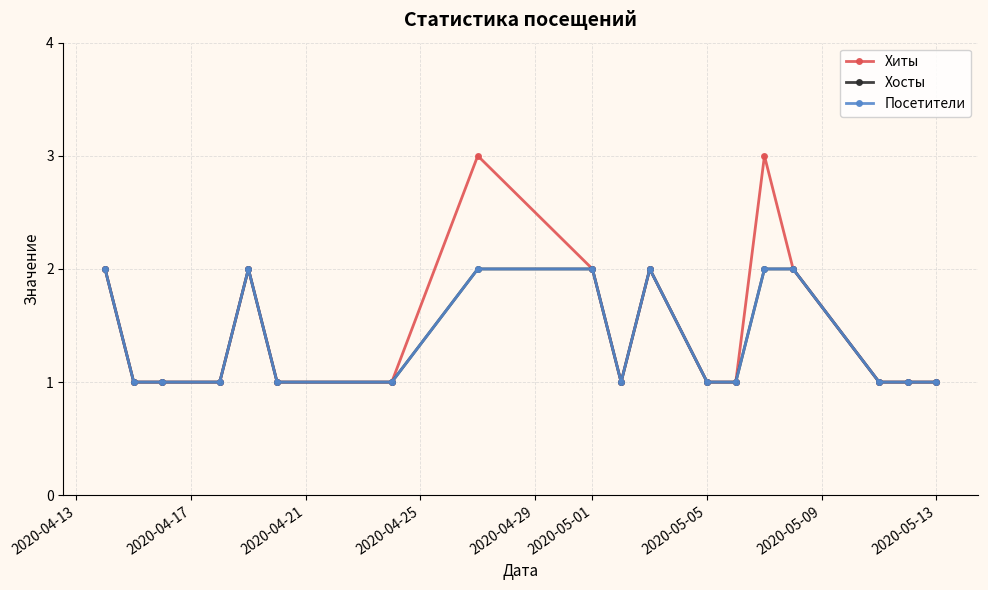

What is the minimum value shown in the chart?

1